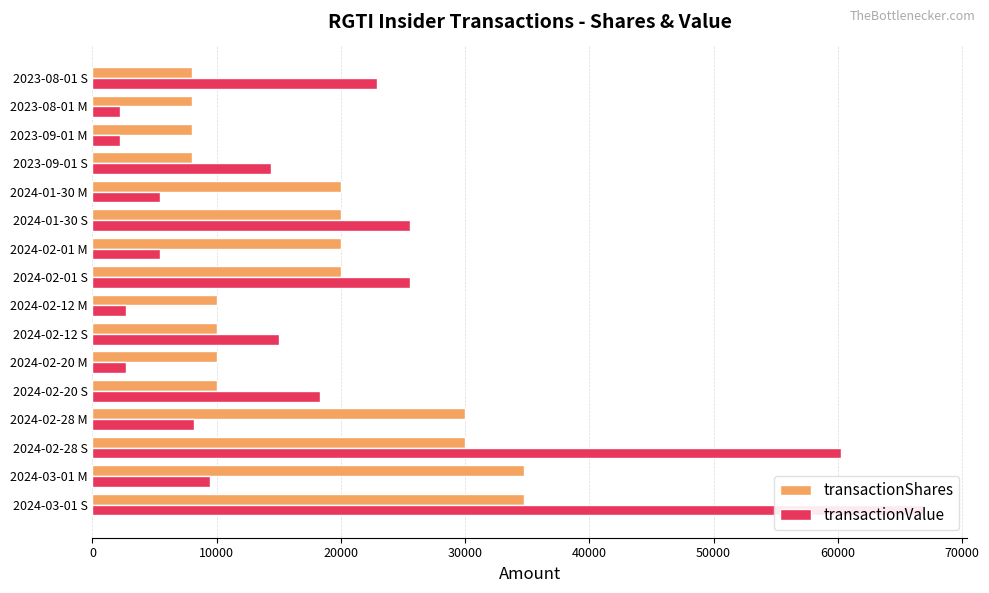

Rank the series by their maximum value, from lowest to highest.

transactionShares, transactionValue